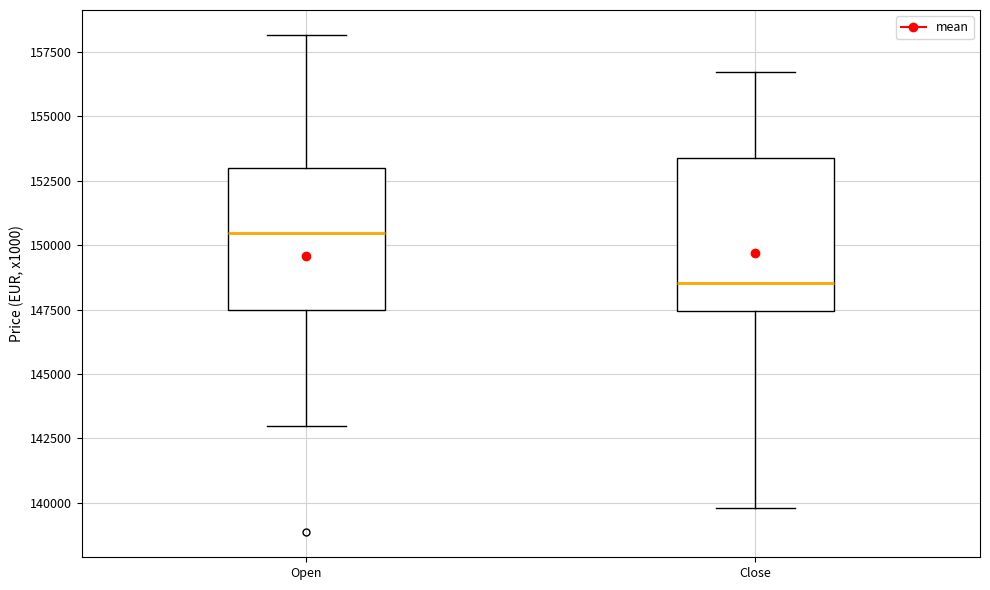

Where does the lower whisker of the box for Open end on the y-axis? The values are not printed on the chart, so give them approximately, as read against the axis.

143000